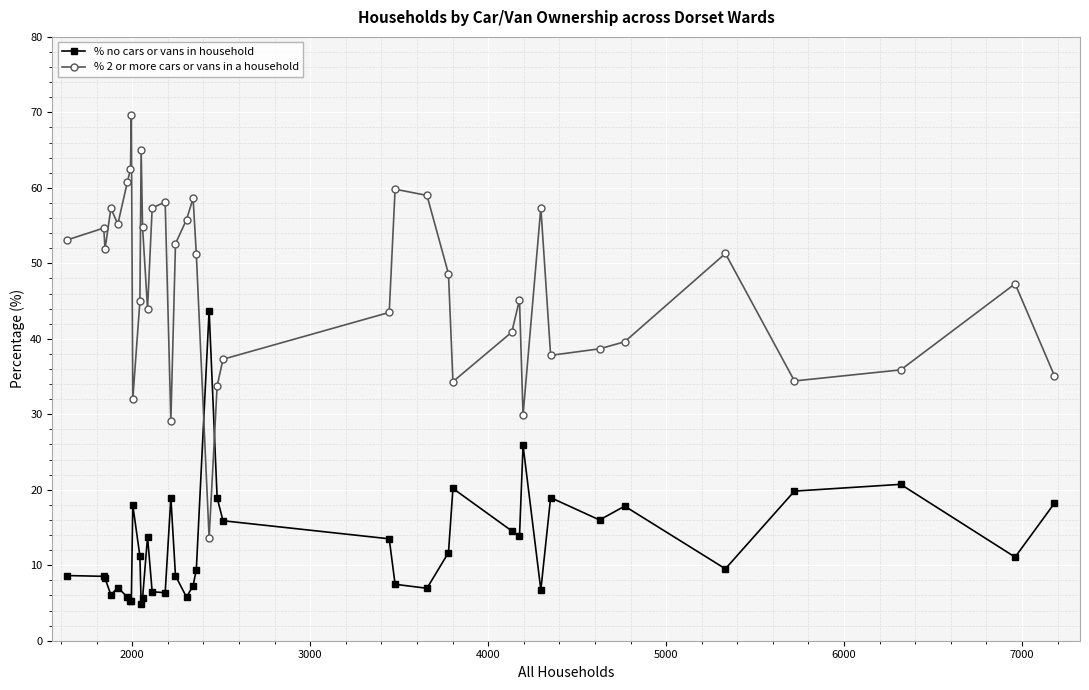

Which series has the widest spread of values?

% 2 or more cars or vans in a household